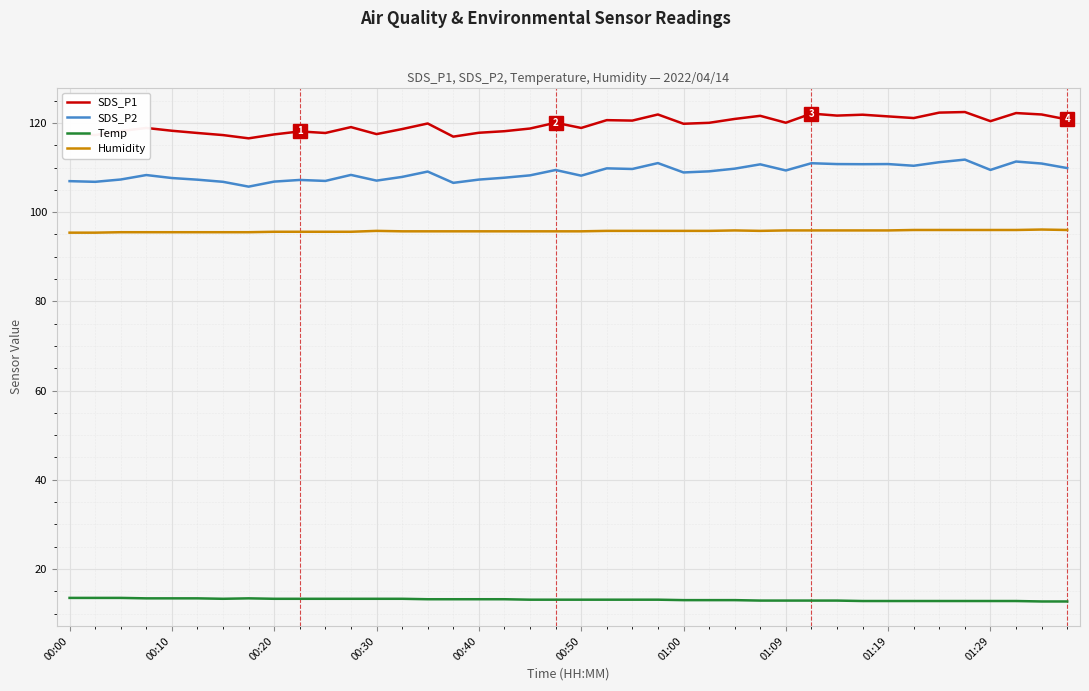

What is the average value of the Humidity series?

95.7